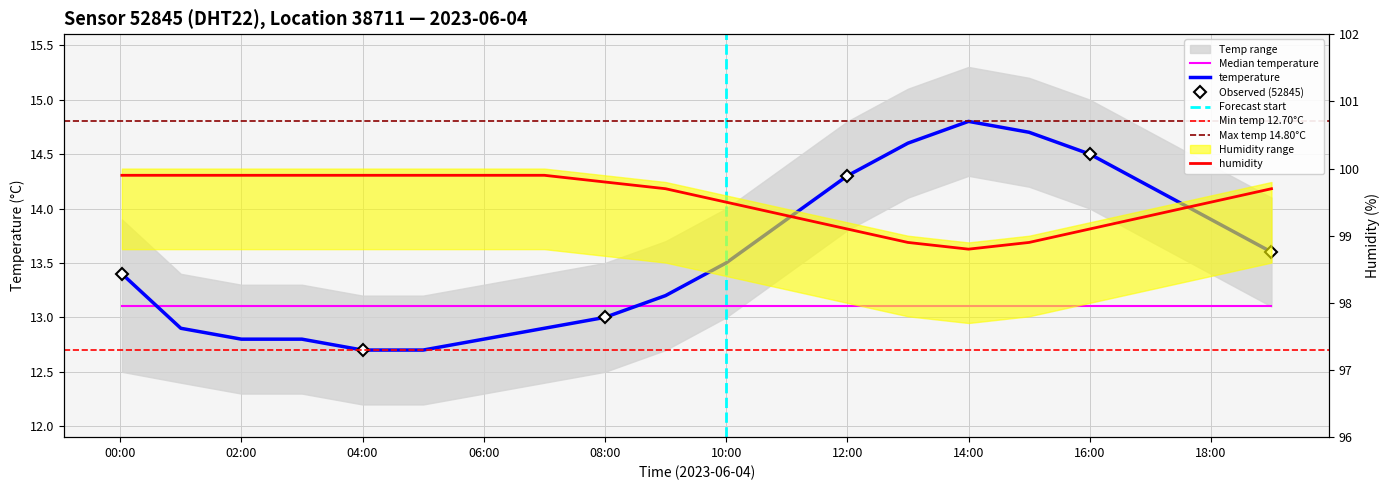

Reading left to right, what are all the values shown in this chart?

temperature: 13.4	12.9	12.8	12.8	12.7	12.7	12.8	12.9	13.0	13.2	13.5	13.9	14.3	14.6	14.8	14.7	14.5	14.2	13.9	13.6
humidity: 99.9	99.9	99.9	99.9	99.9	99.9	99.9	99.9	99.8	99.7	99.5	99.3	99.1	98.9	98.8	98.9	99.1	99.3	99.5	99.7